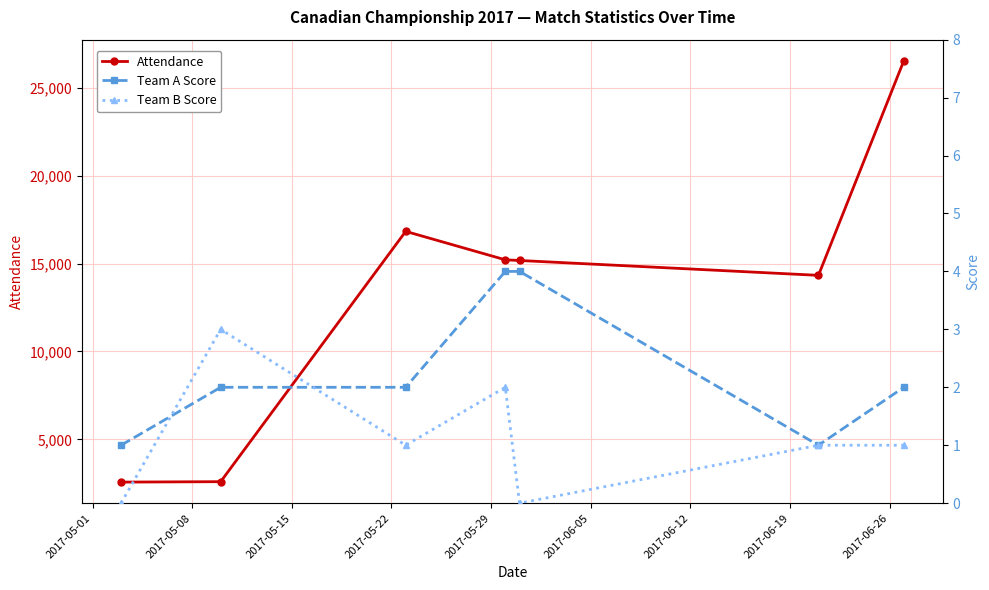

What is the highest value of the Attendance series?

26539